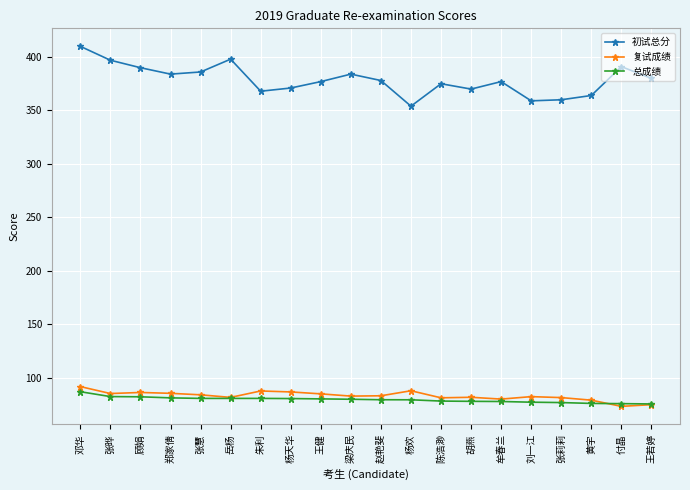

True or false: 复试成绩 and 初试总分 intersect in this chart.

False